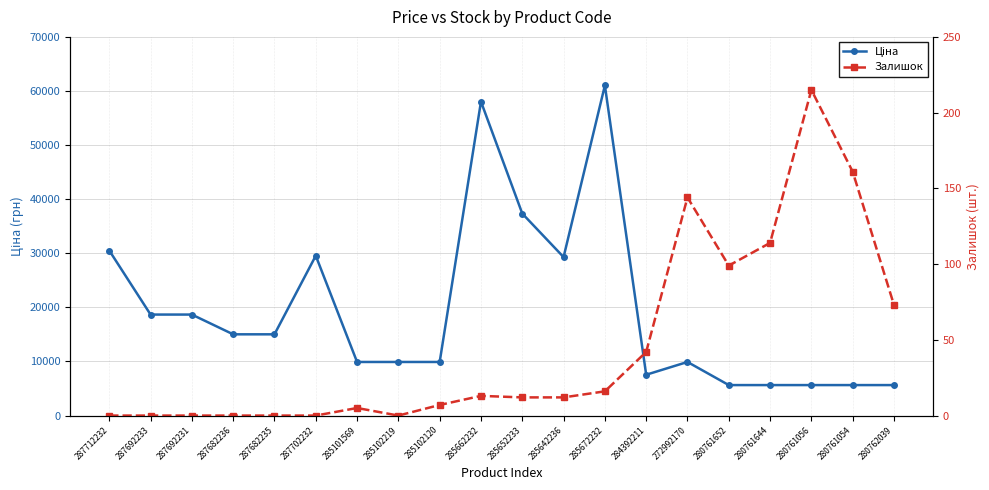

True or false: Ціна and Залишок intersect in this chart.

False